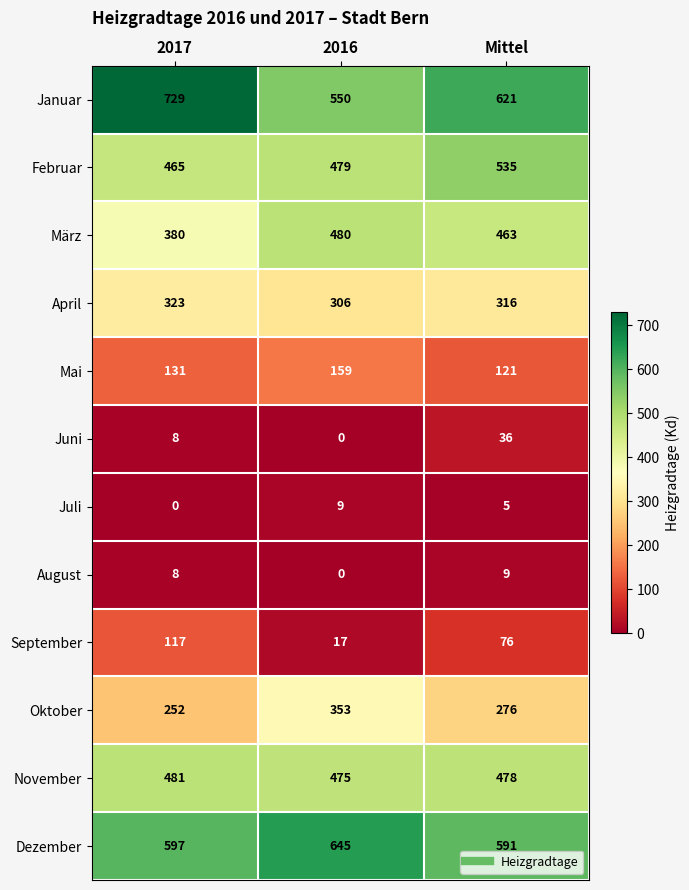

True or false: August has a value of 9 at Mittel.

True